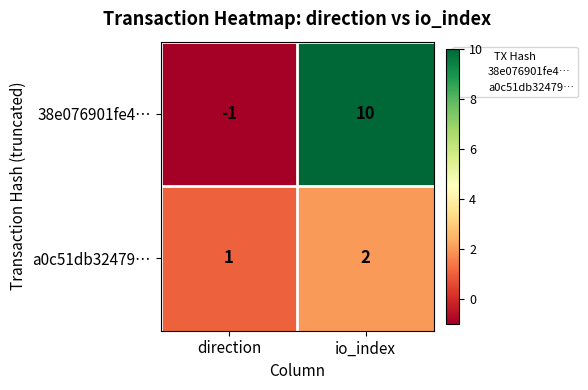

Is it true that 38e076901fe4… equals 10 at io_index?

True